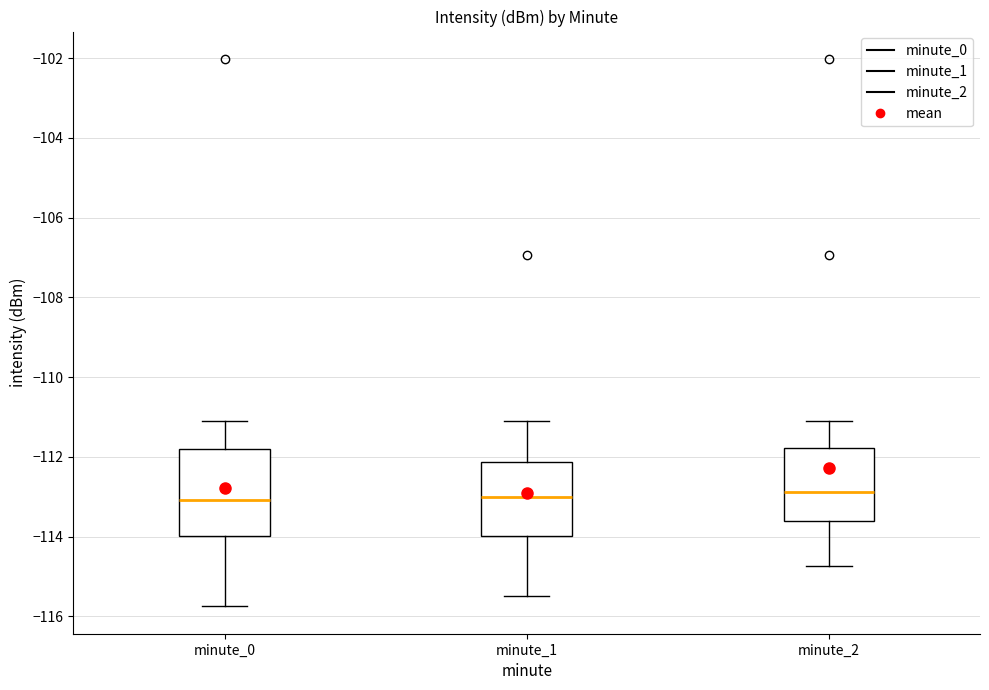

Comparing the boxes themselves (not the whiskers), which one is the tallest?

minute_0